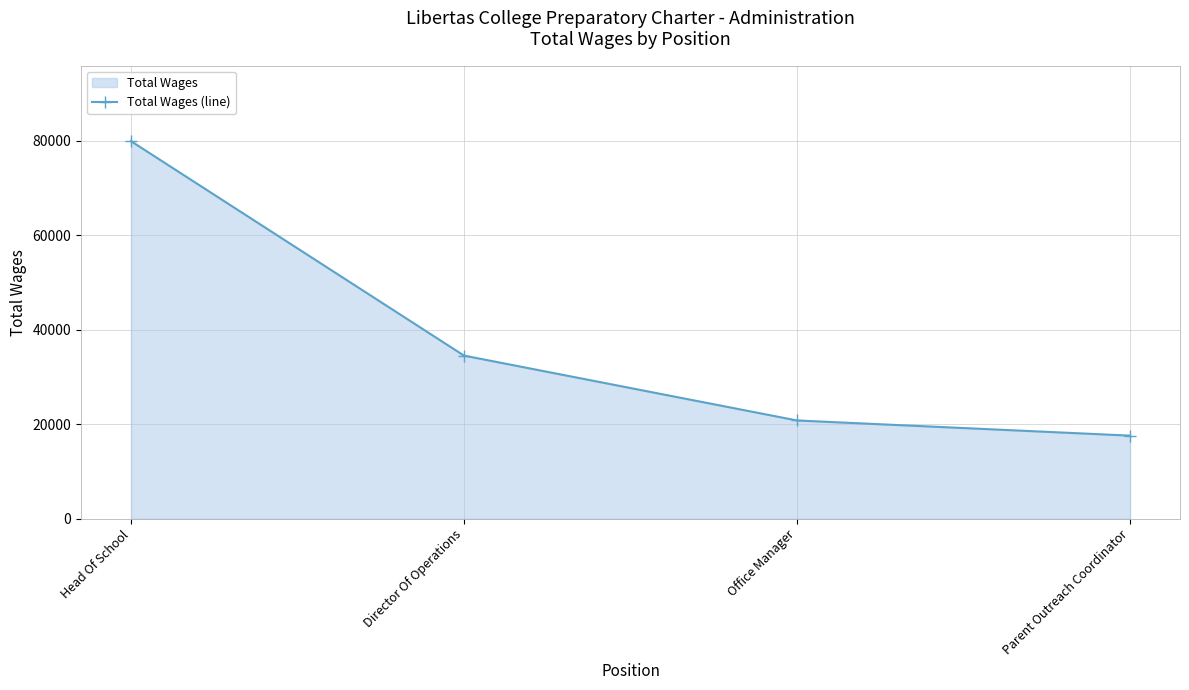

What is the maximum value shown in the chart?

79894